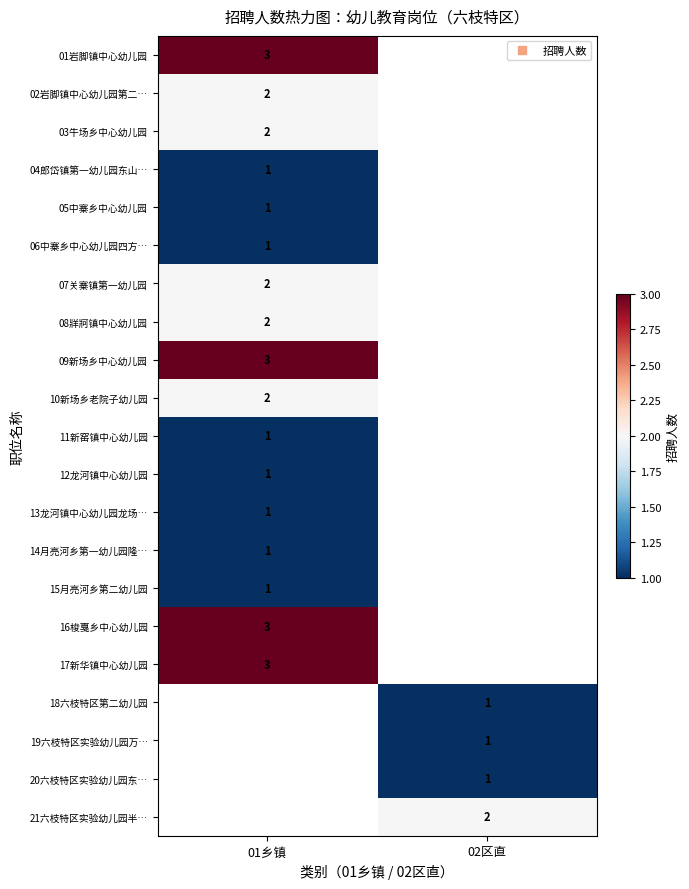

How many data points does each series have?

2